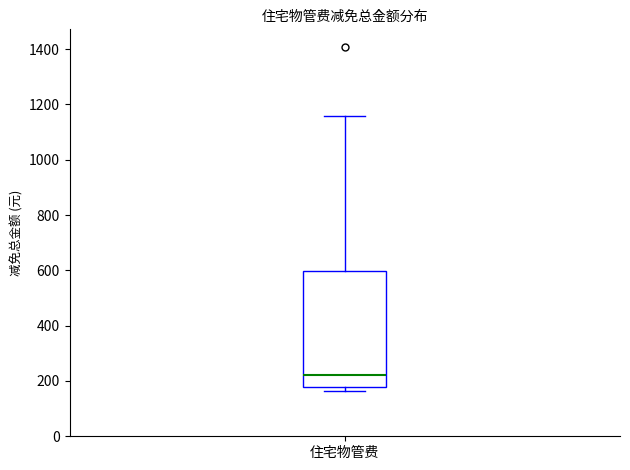

Read this box plot against the y-axis: the position of the median line, the range covered by the box, and the ends of both whiskers. The values are not printed on the chart, so give them approximately, as read against the axis.

median 220, box 180 to 600, whiskers 160 to 1160